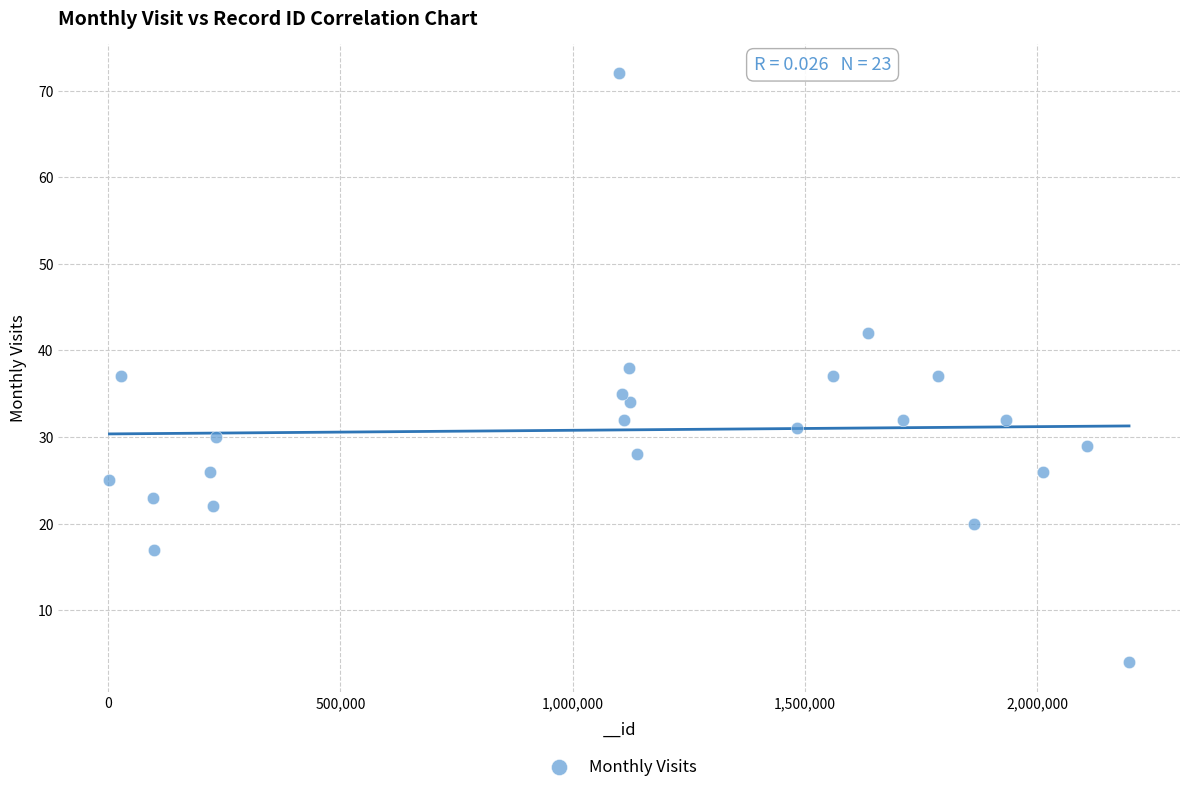

What is the range of Y values (max minus min)?

68